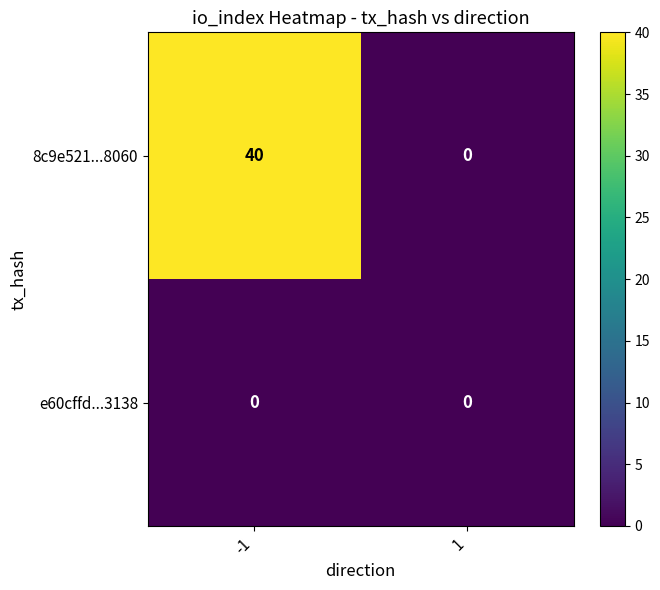

Which series changed the most between -1 and 1?

8c9e521...8060